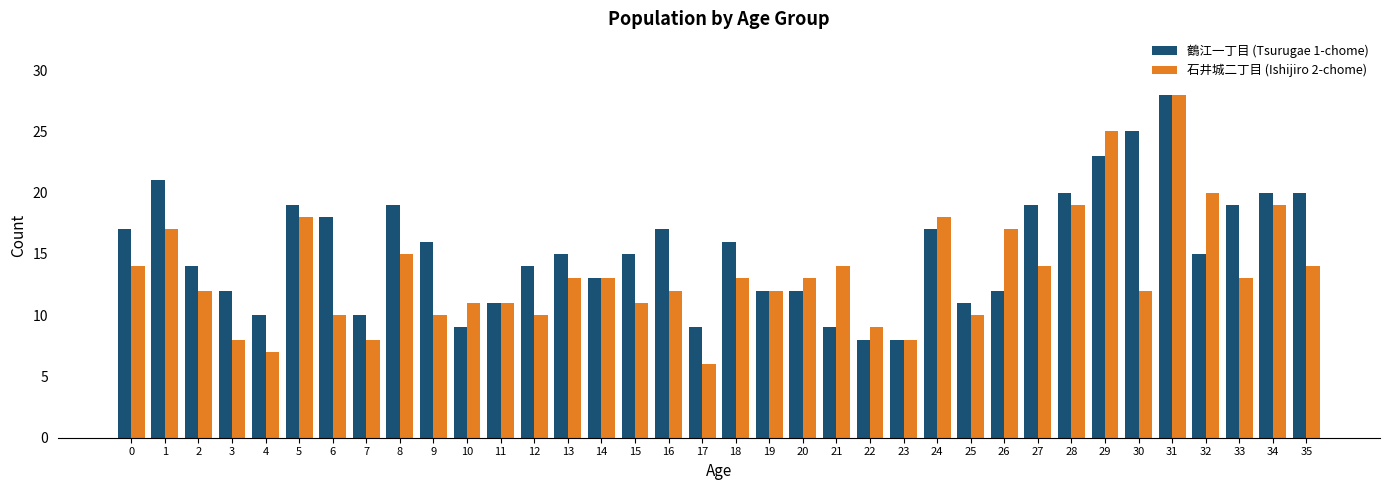

Rank the series by their average value, from lowest to highest.

石井城二丁目 (Ishijiro 2-chome), 鶴江一丁目 (Tsurugae 1-chome)